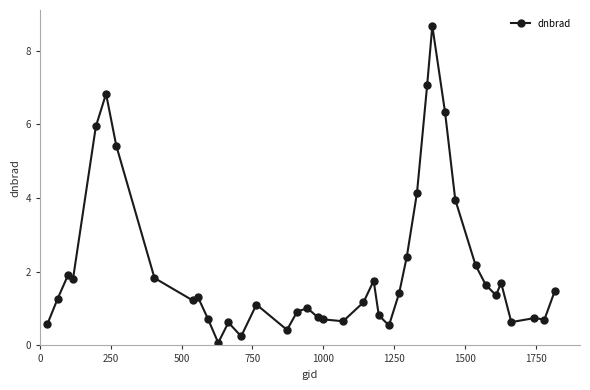

True or false: there are more than 0 points higher than both neighbors.

True